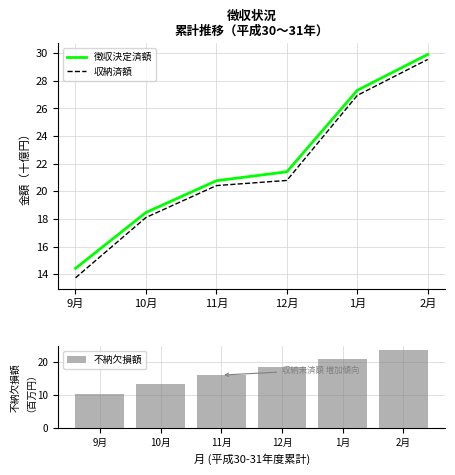

What is the value of the 収納済額 bar at the 2nd from the left?

18.1